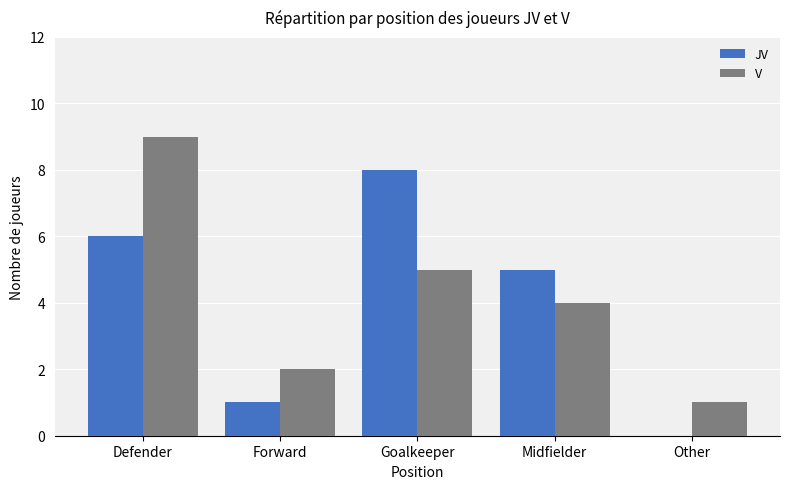

What is the maximum value for V?

9